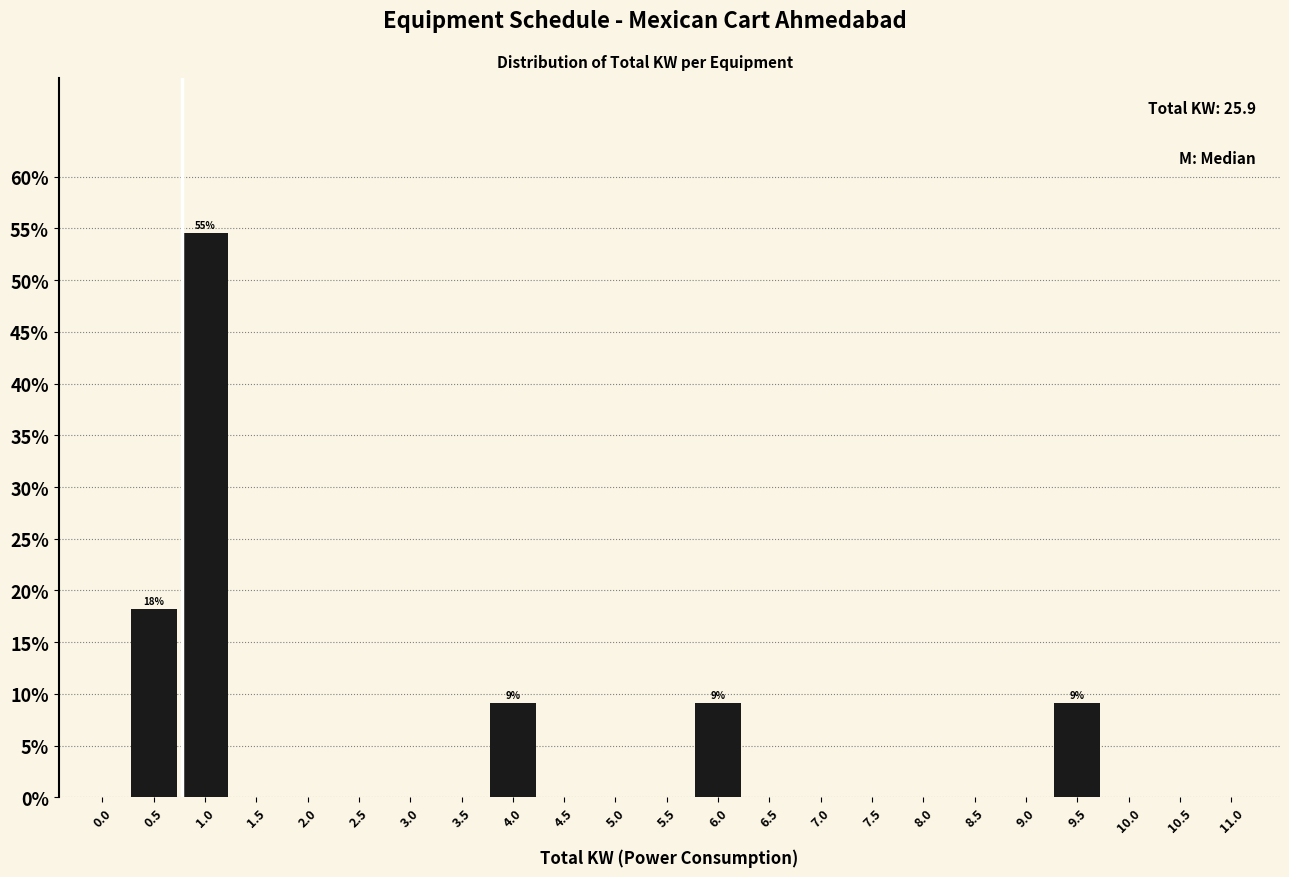

Reading right to left, transcribe all the data shown in this chart.

11.0=0.0	10.5=0.0	10.0=0.0	9.5=9.1	9.0=0.0	8.5=0.0	8.0=0.0	7.5=0.0	7.0=0.0	6.5=0.0	6.0=9.1	5.5=0.0	5.0=0.0	4.5=0.0	4.0=9.1	3.5=0.0	3.0=0.0	2.5=0.0	2.0=0.0	1.5=0.0	1.0=54.5	0.5=18.2	0.0=0.0